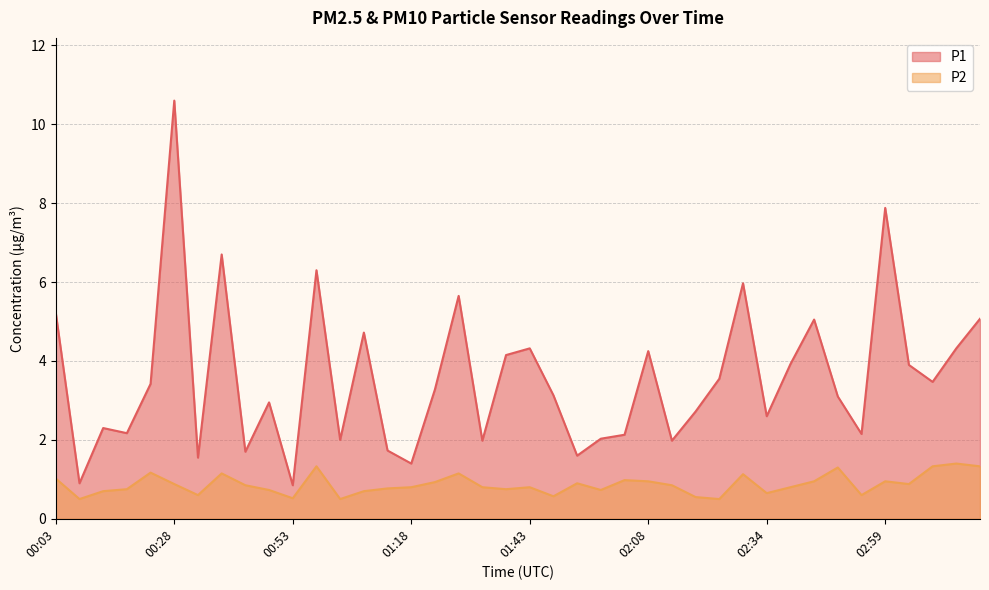

Reading left to right, what are all the values shown in this chart?

P1: 5.2	0.9	2.3	2.2	3.4	10.6	1.6	6.7	1.7	3.0	0.8	6.3	2.0	4.7	1.7	1.4	3.3	5.7	2.0	4.2	4.3	3.1	1.6	2.0	2.1	4.2	2.0	2.7	3.5	6.0	2.6	3.9	5.0	3.1	2.1	7.9	3.9	3.5	4.3	5.1
P2: 1.0	0.5	0.7	0.8	1.2	0.9	0.6	1.1	0.8	0.7	0.5	1.3	0.5	0.7	0.8	0.8	0.9	1.1	0.8	0.8	0.8	0.6	0.9	0.7	1.0	0.9	0.8	0.6	0.5	1.1	0.7	0.8	0.9	1.3	0.6	0.9	0.9	1.3	1.4	1.3